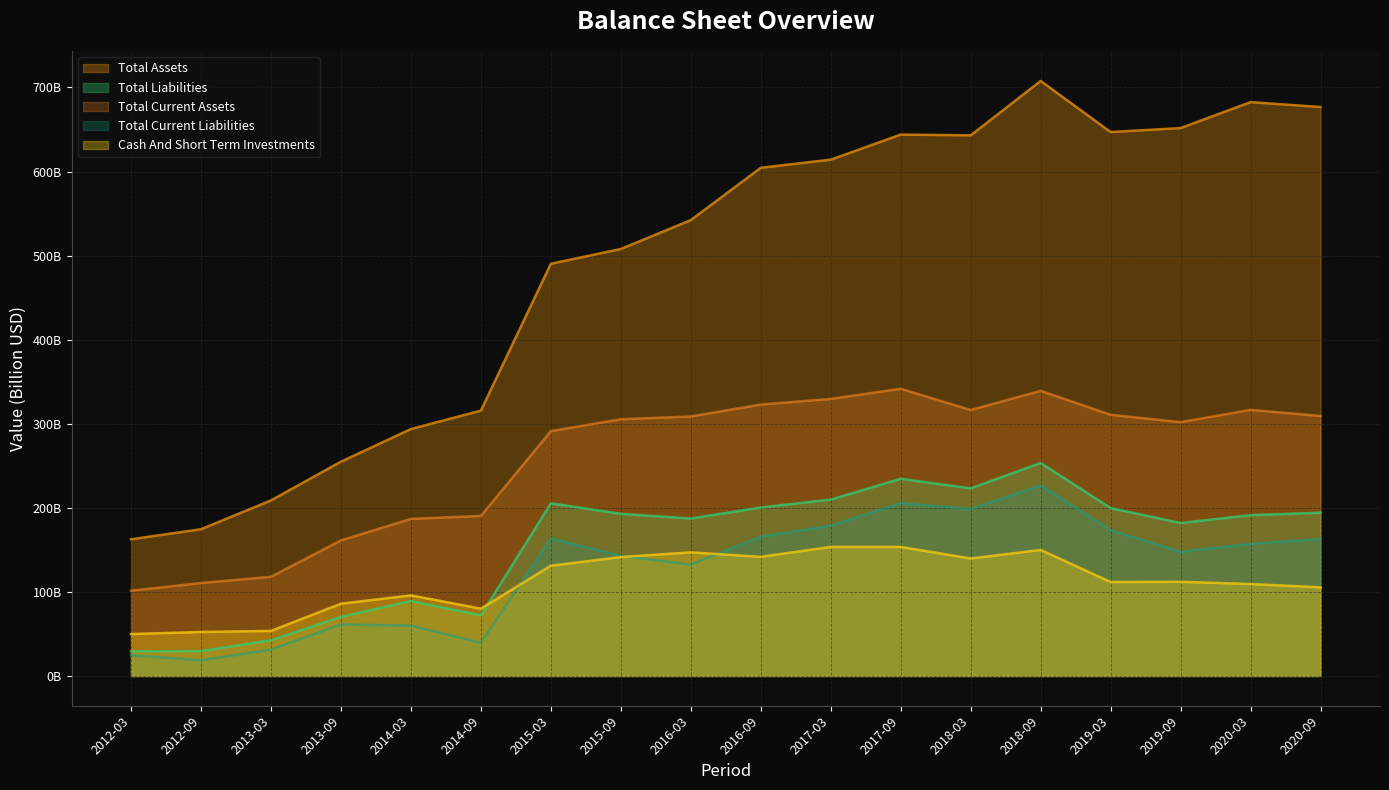

What is the spread (max minus min) of values at 2020-03?

573.1